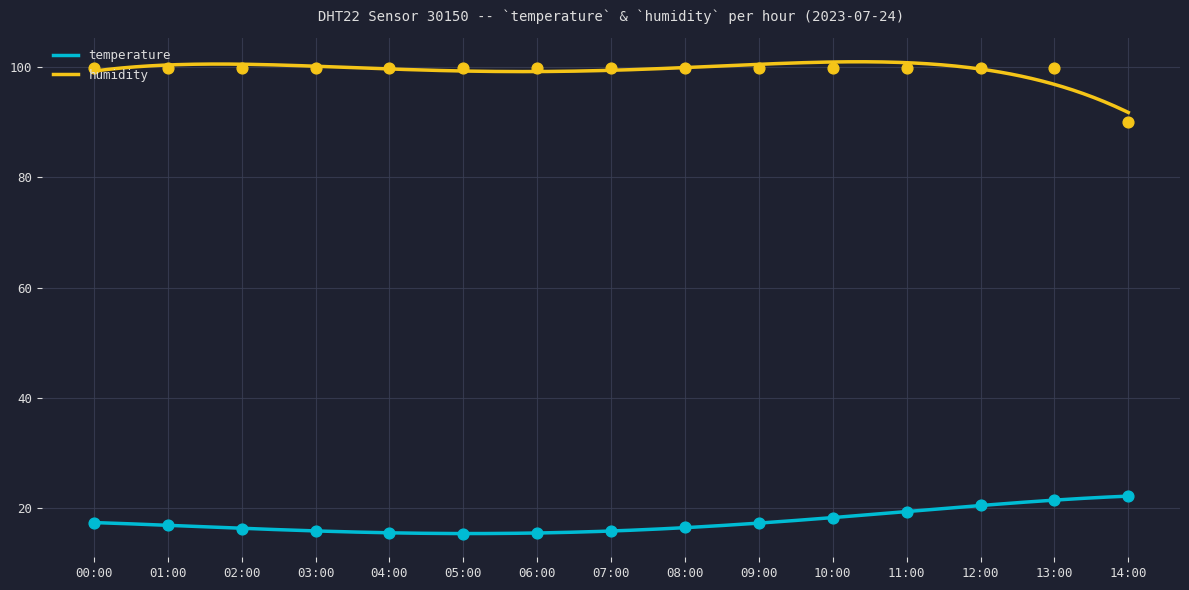

At which category is the sum across all series the highest?

13:00